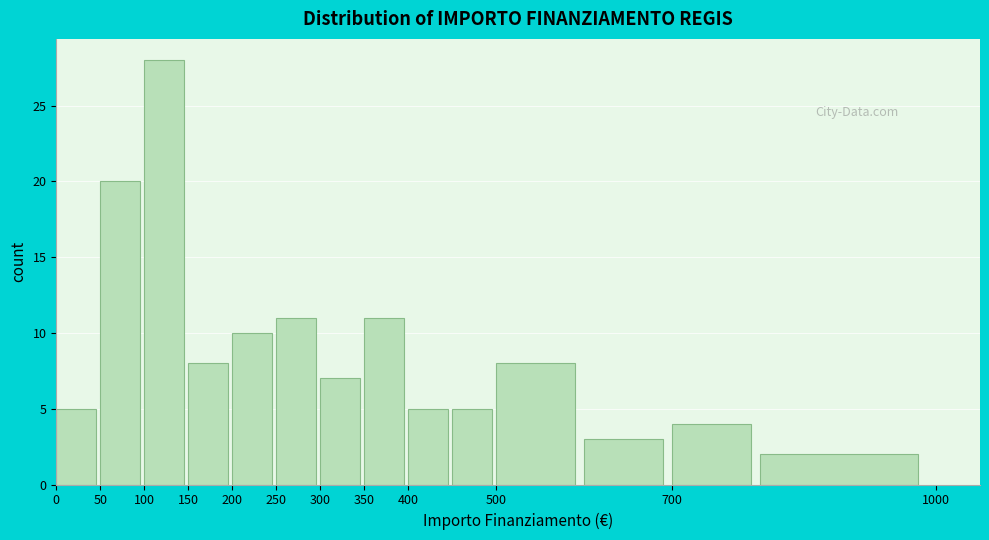

Reading left to right, list every bar in this chart as the range it spans on the x-axis followed by its height. The values are not printed on the chart, so give them approximately, as read against the axis.

0 to 50: 5
50 to 100: 20
100 to 150: 28
150 to 200: 8
200 to 250: 10
250 to 300: 11
300 to 350: 7
350 to 400: 11
400 to 450: 5
450 to 500: 5
500 to 600: 8
600 to 700: 3
700 to 800: 4
800 to 1000: 2